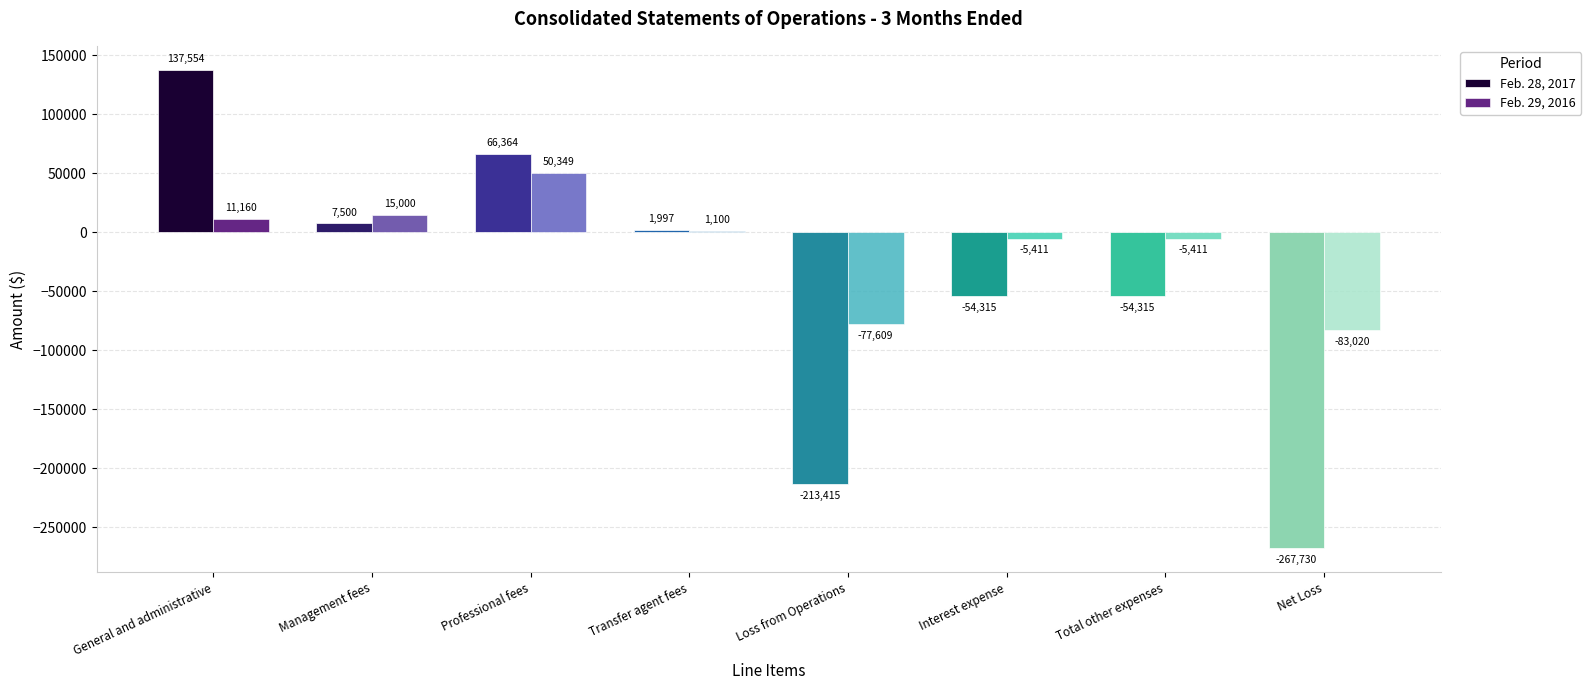

Is the value of Feb. 29, 2016 at General and administrative greater than the value of Feb. 28, 2017 at Interest expense?

Yes